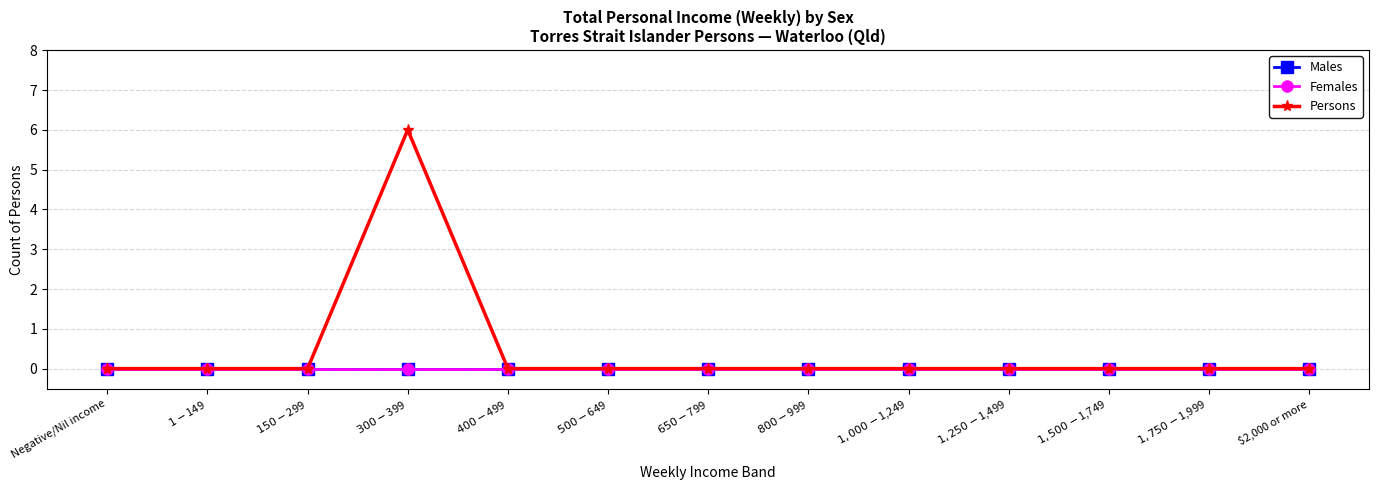

True or false: Males and Females cross at least once.

False